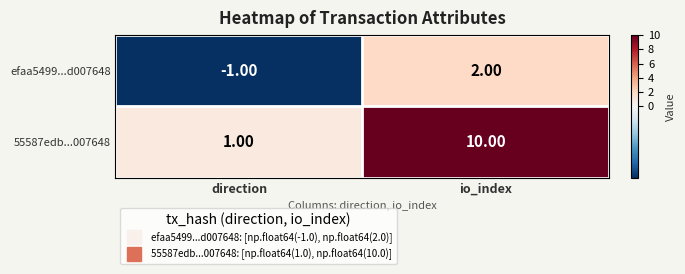

At which label does 55587edb...007648 reach its minimum?

direction